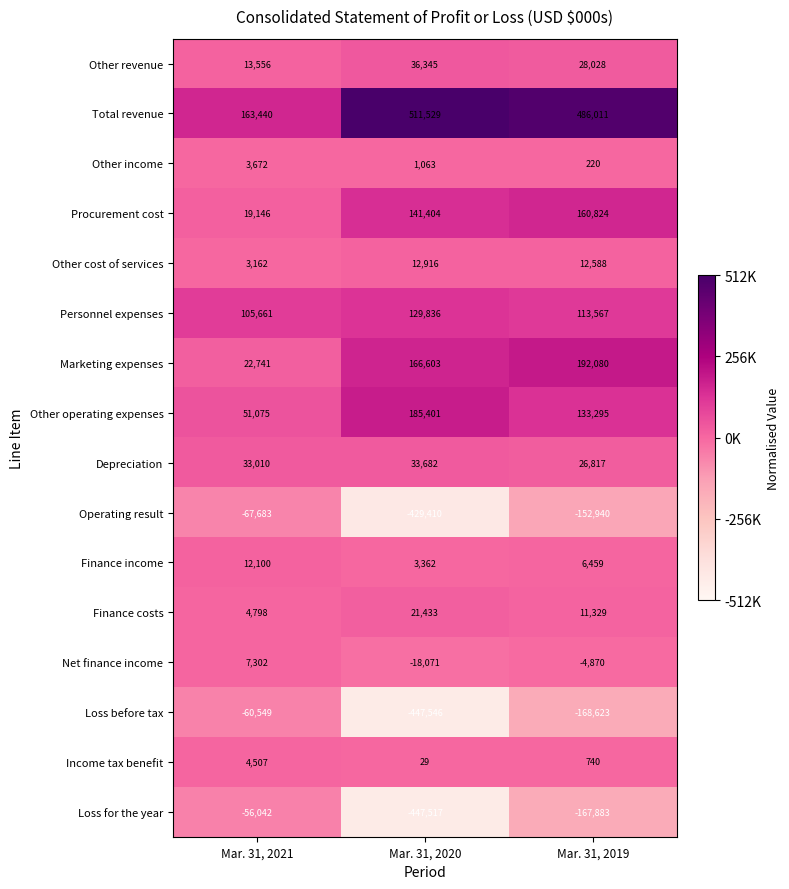

Is it true that Other operating expenses equals 95293 at Mar. 31, 2020?

False